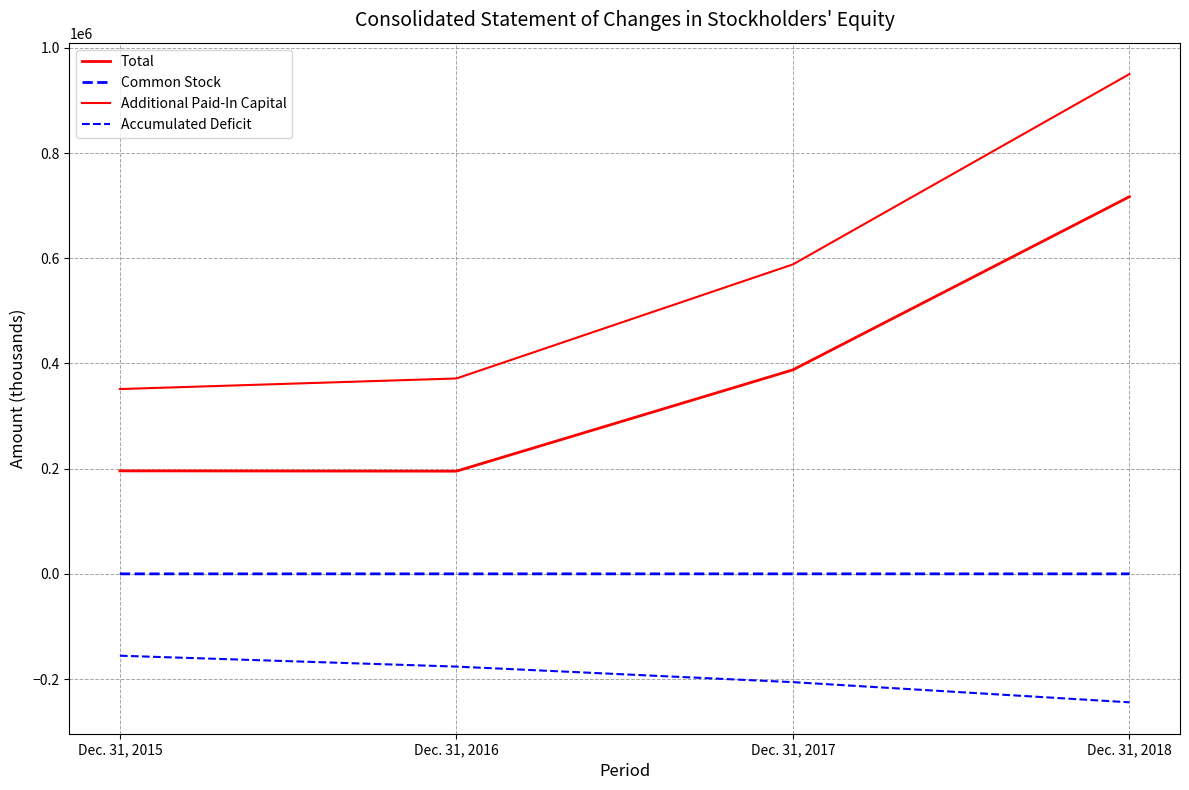

Reading left to right, transcribe all the data shown in this chart.

Total: 195789	195237	387832	717009
Common Stock: 46	47	53	57
Additional Paid-In Capital: 351324	371455	588289	950110
Accumulated Deficit: -155581	-176265	-205836	-244166